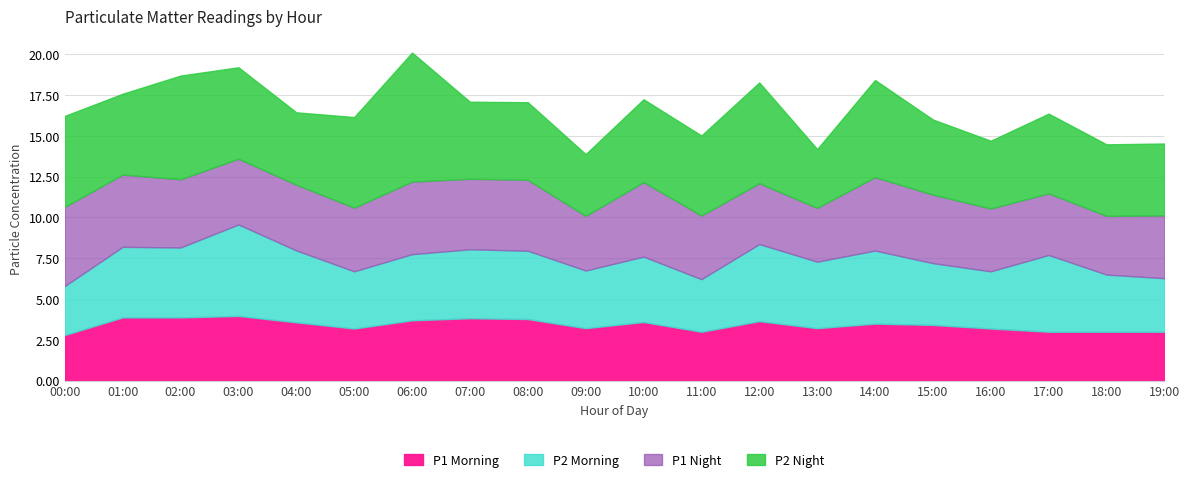

The value of P1 at 01:00 is 2.2. True or false?

False